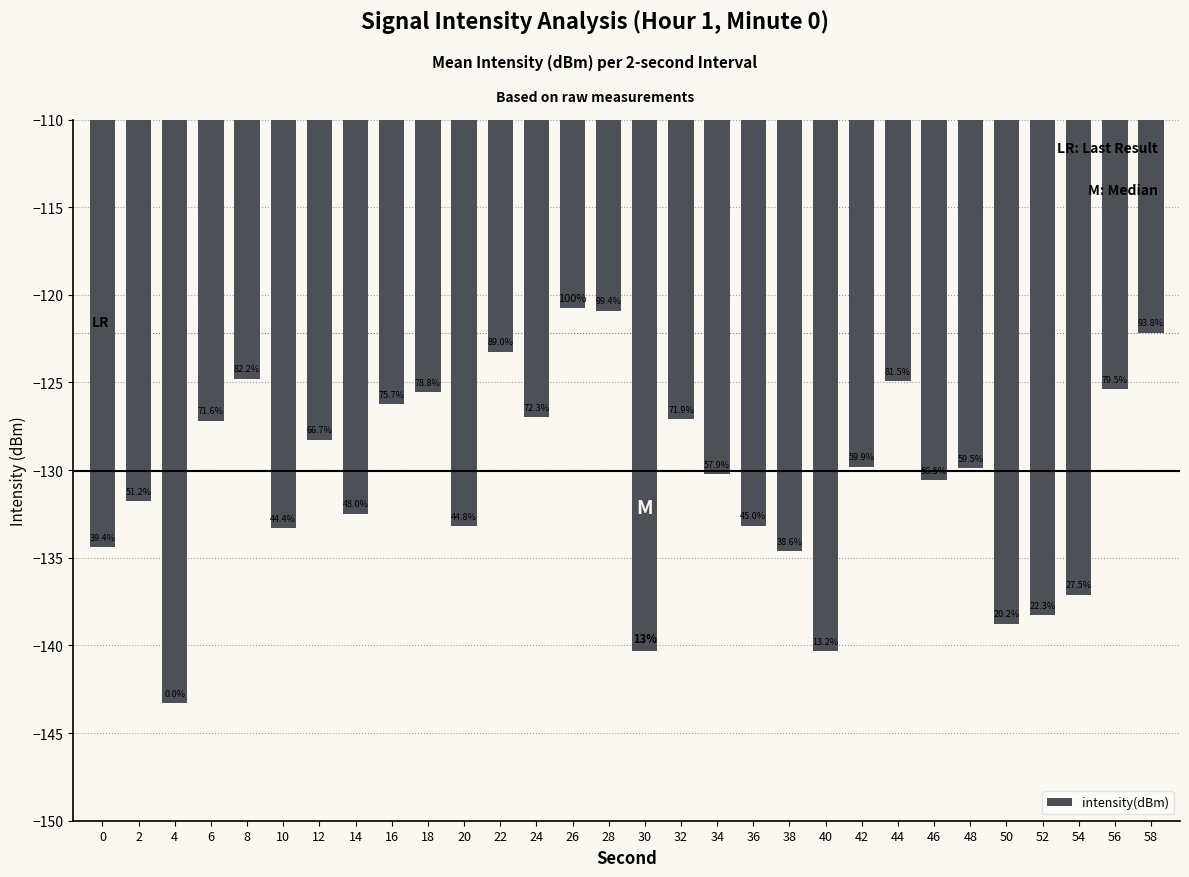

Which has a higher value, 14 or 36?

14